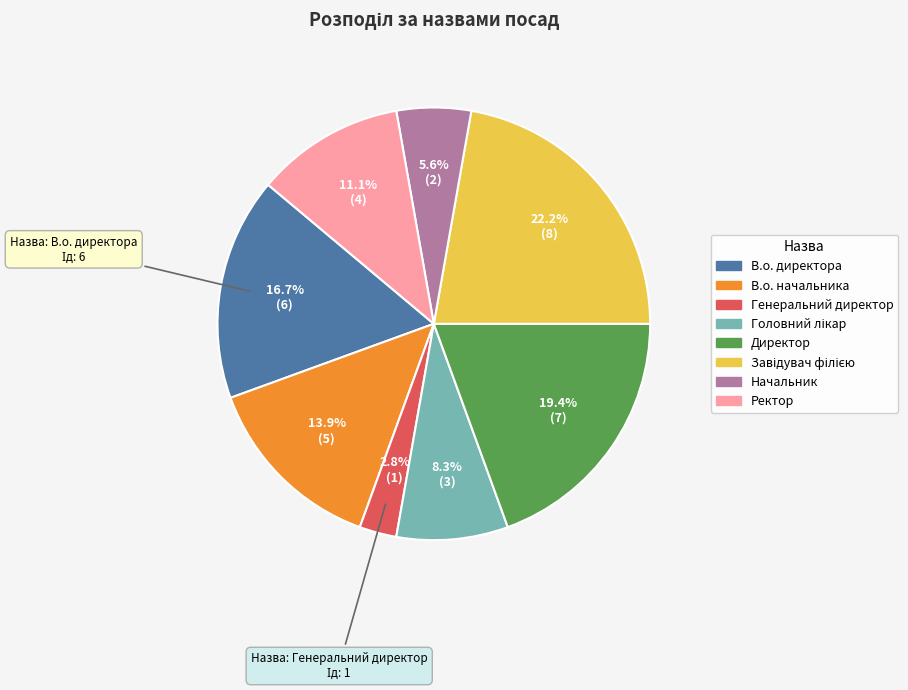

Between В.о. начальника and Начальник, which is larger?

В.о. начальника